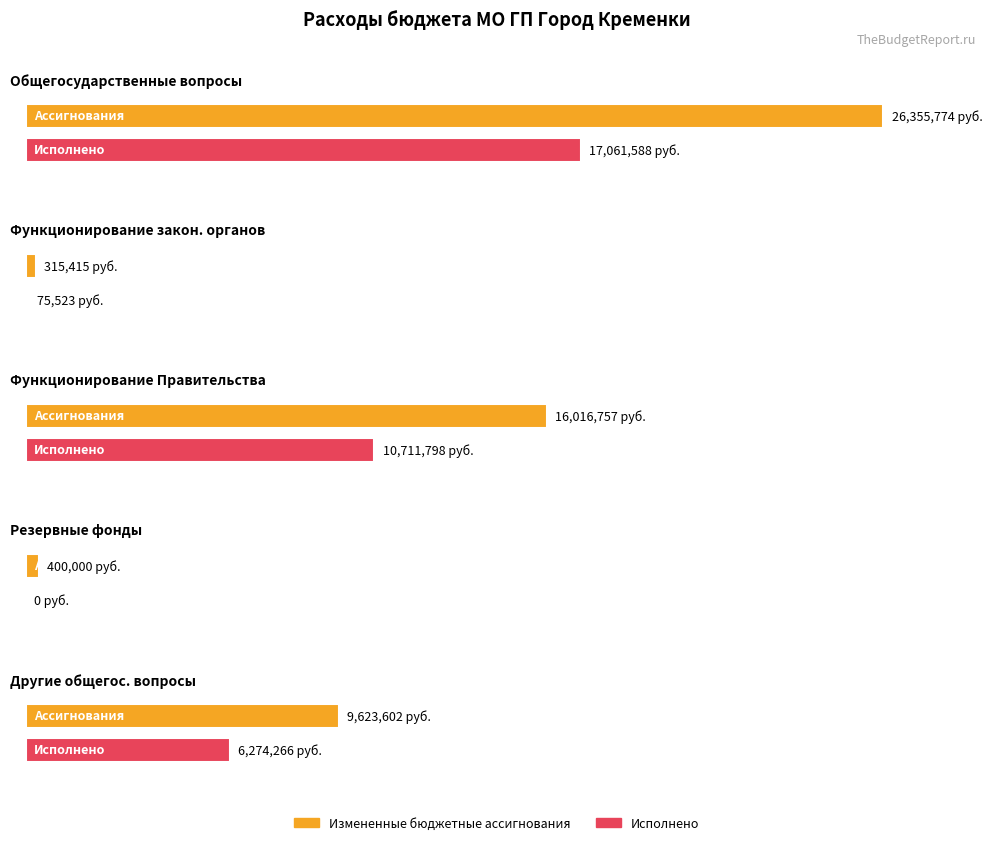

At how many categories does at least one series exceed 12595503?

2